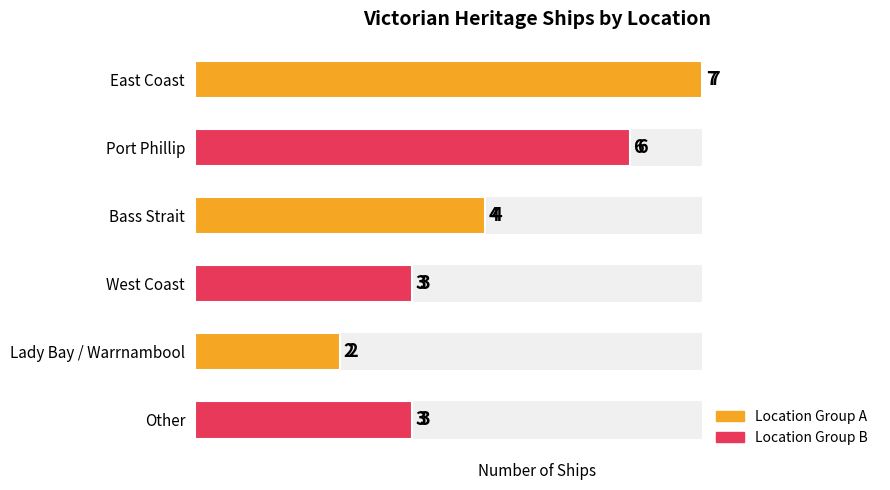

How many values are between 3 and 6?

4